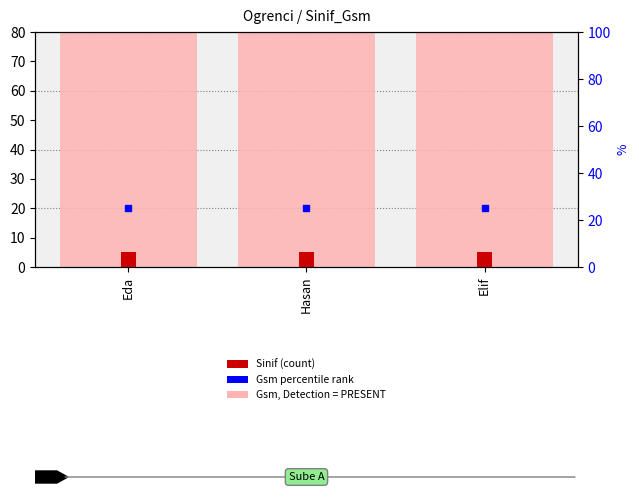

At which category is the sum across all series the highest?

Eda